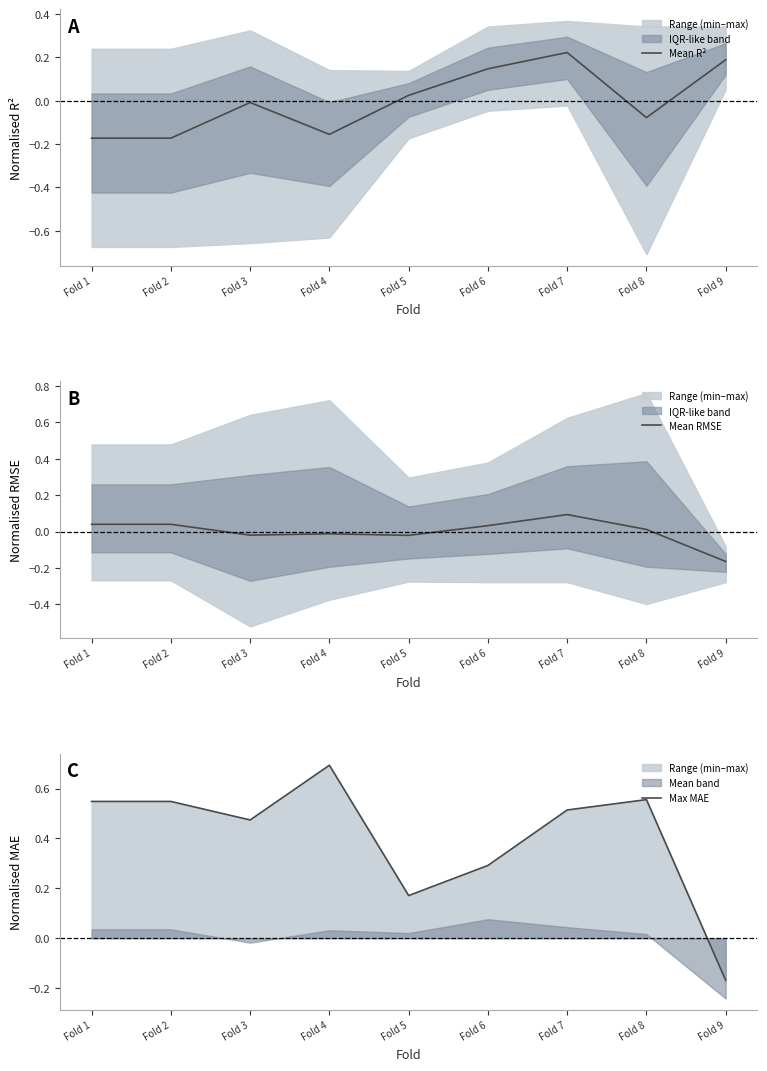

How many values in the Mean R² series exceed 0?

4